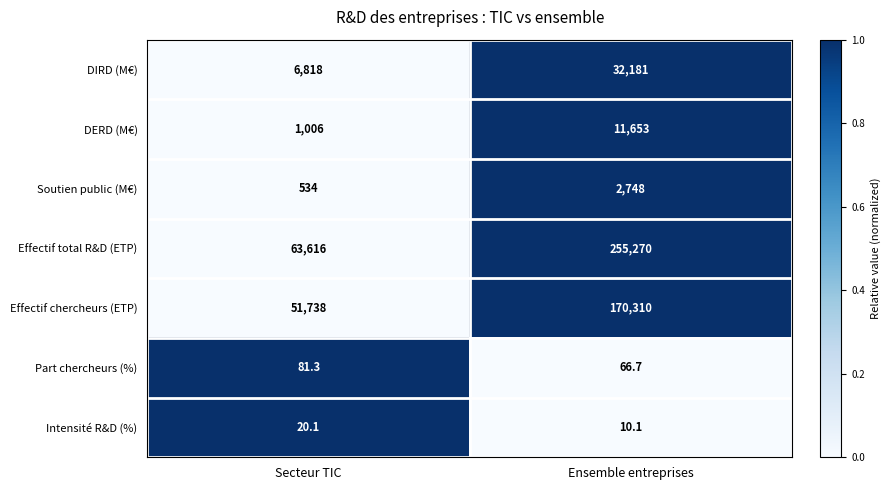

Reading right to left, extract all data points from this chart.

DIRD (M€): 32181.0	6818.0
DERD (M€): 11653.0	1006.0
Soutien public (M€): 2748.0	534.0
Effectif total R&D (ETP): 255270.0	63616.0
Effectif chercheurs (ETP): 170310.0	51738.0
Part chercheurs (%): 66.7	81.3
Intensité R&D (%): 10.1	20.1